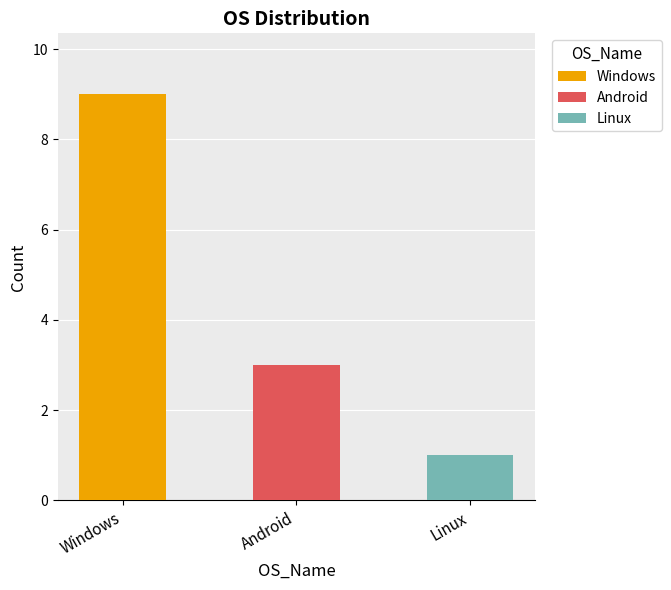

List the labels in order of value, smallest first.

Linux, Android, Windows